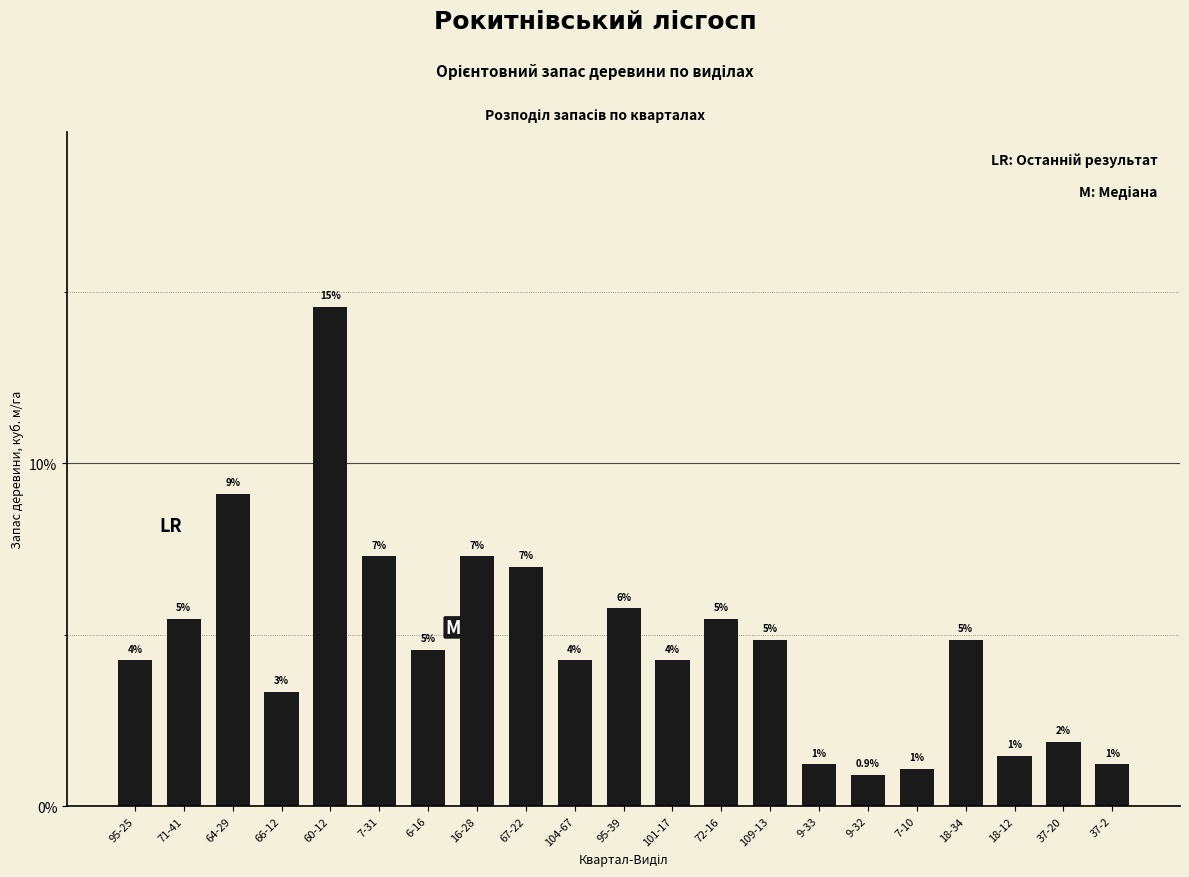

Reading right to left, list all the values displayed in this chart.

1.2	1.9	1.5	4.9	1.1	0.9	1.2	4.9	5.5	4.2	5.8	4.2	7.0	7.3	4.6	7.3	14.6	3.3	9.1	5.5	4.2